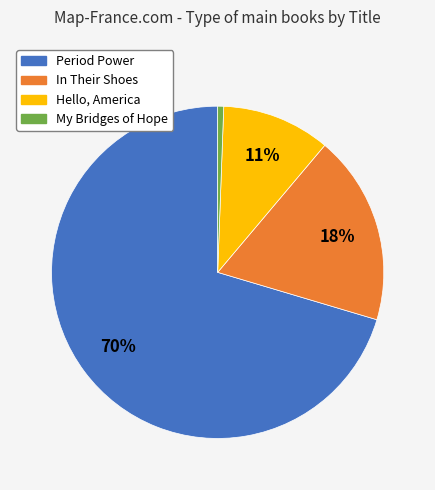

Which category has the biggest portion of the pie?

Period Power